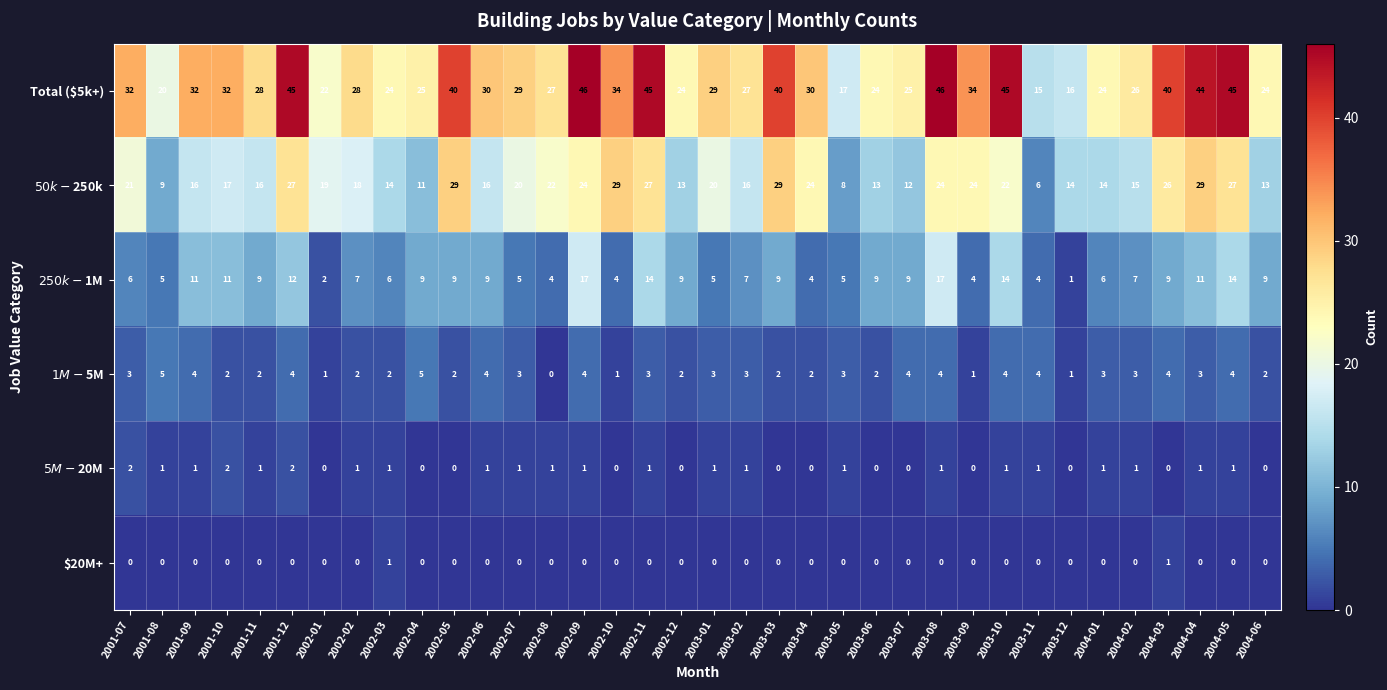

Which series has the largest range (max minus min)?

Total ($5k+)